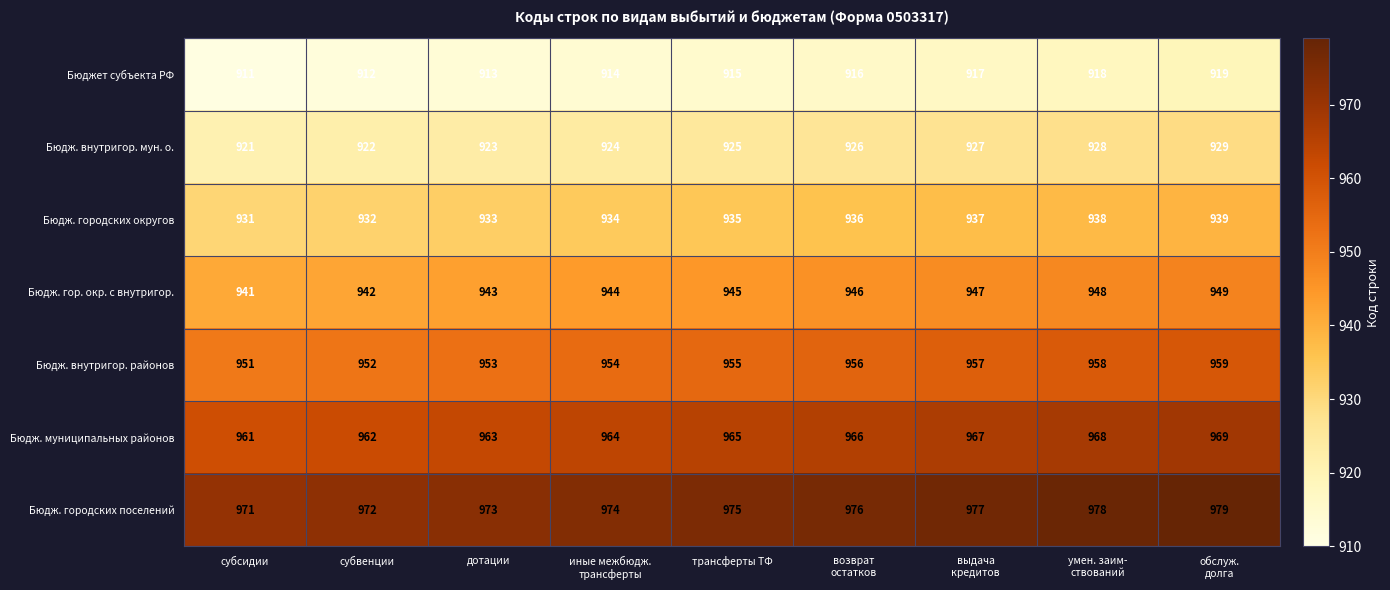

At выдача
кредитов, list the series in order from largest to smallest.

Бюдж. городских поселений, Бюдж. муниципальных районов, Бюдж. внутригор. районов, Бюдж. гор. окр. с внутригор., Бюдж. городских округов, Бюдж. внутригор. мун. о., Бюджет субъекта РФ